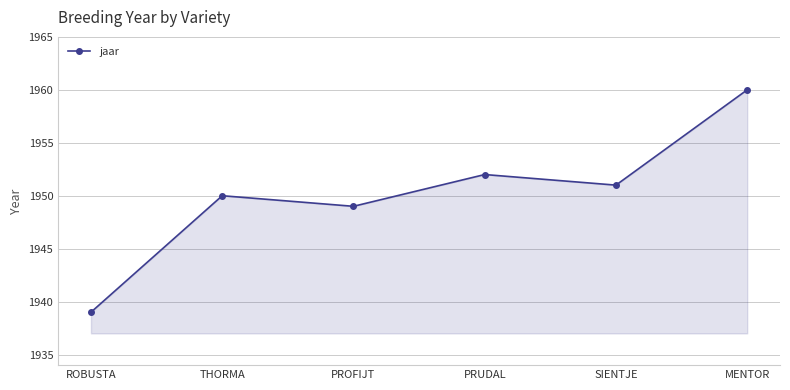

At which label does the data first exceed 1951?

PRUDAL